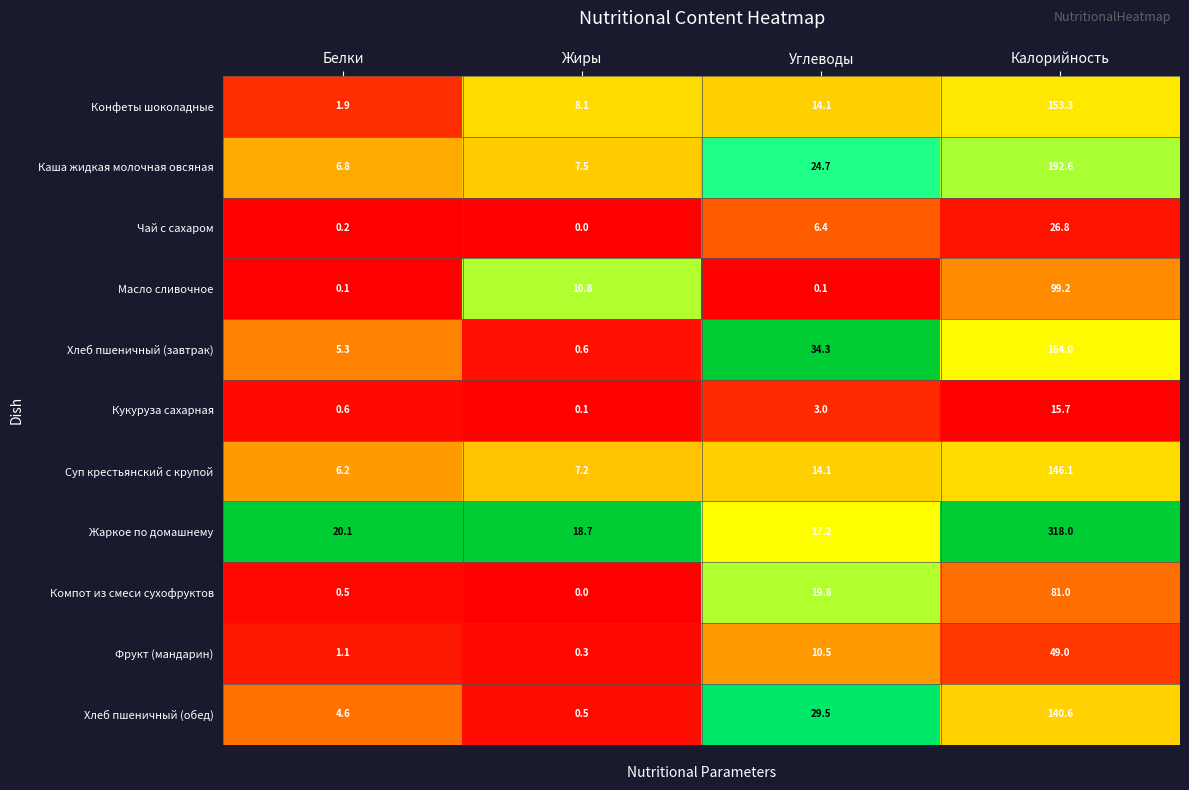

Which series has the largest total across all categories?

Жаркое по домашнему